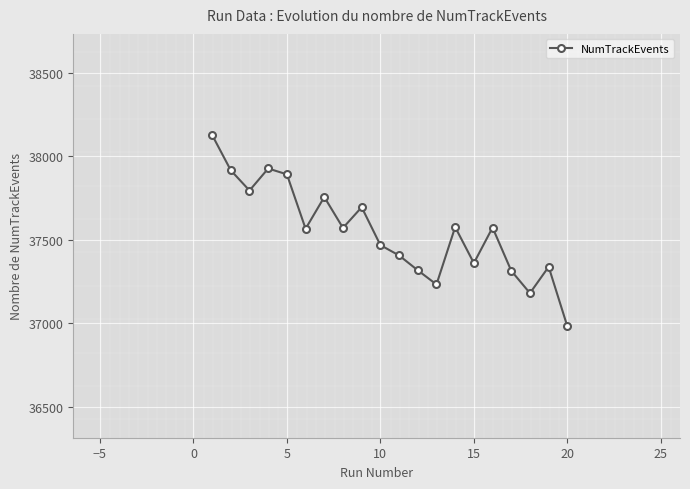

True or false: there are more than 2 points higher than both neighbors.

True